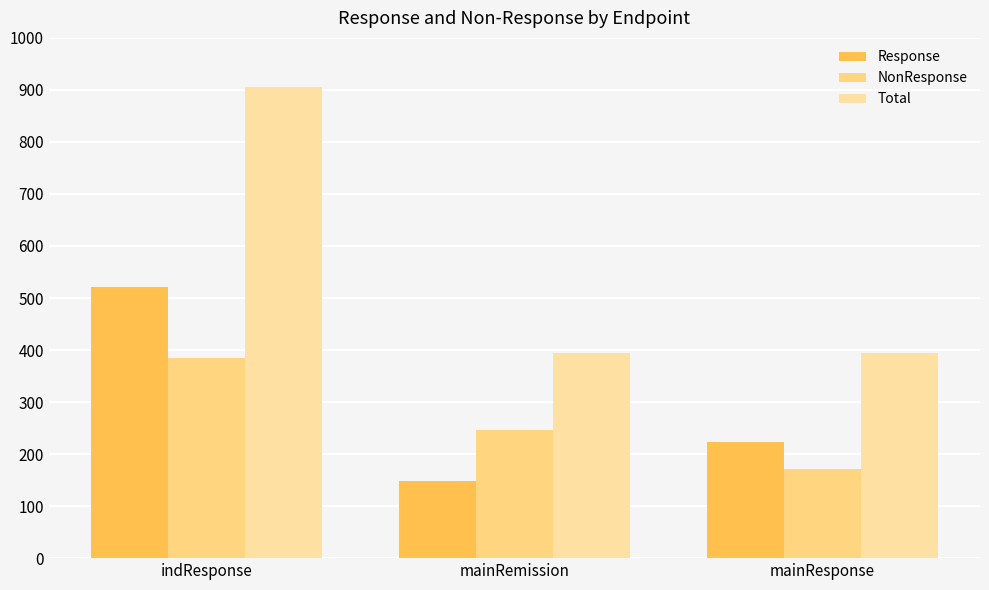

How many bars are there in each group?

3